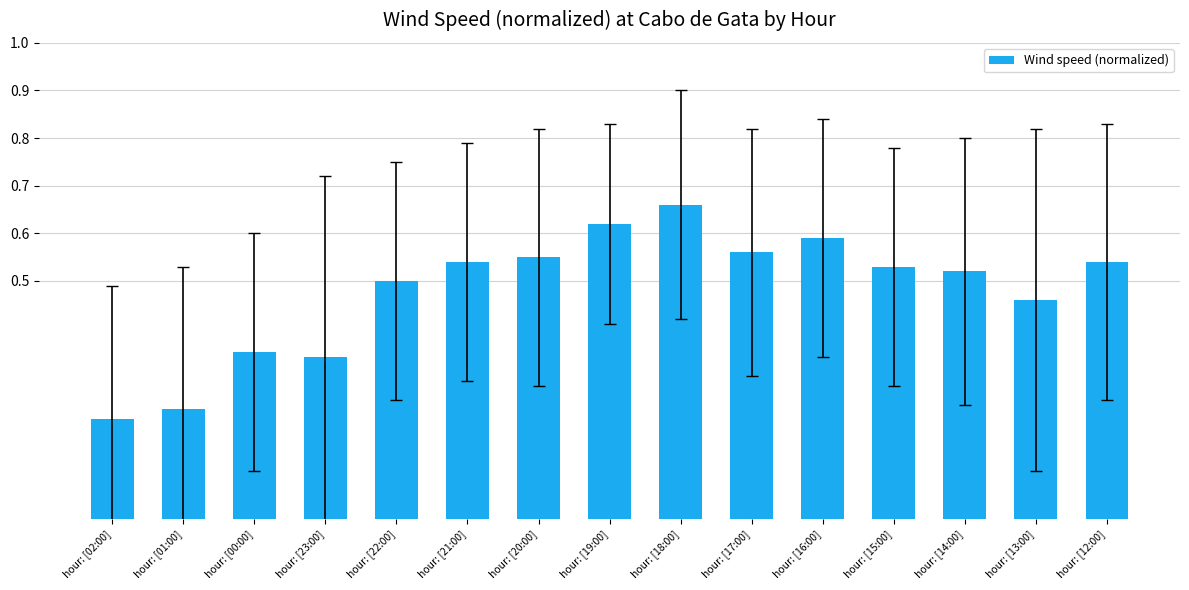

What position from the right is hour: [17:00]?

6